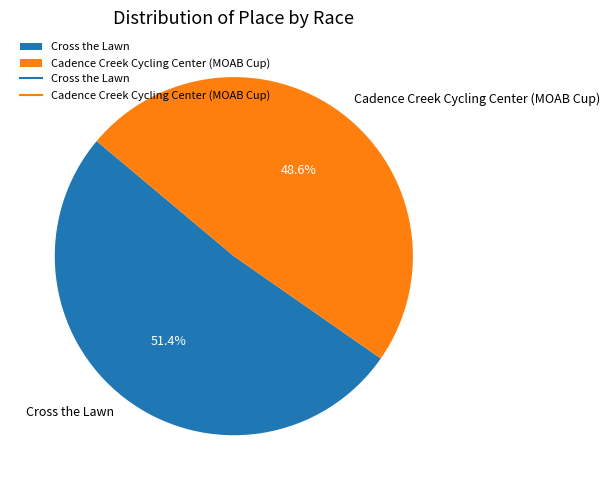

Which has a higher value, Cadence Creek Cycling Center (MOAB Cup) or Cross the Lawn?

Cross the Lawn